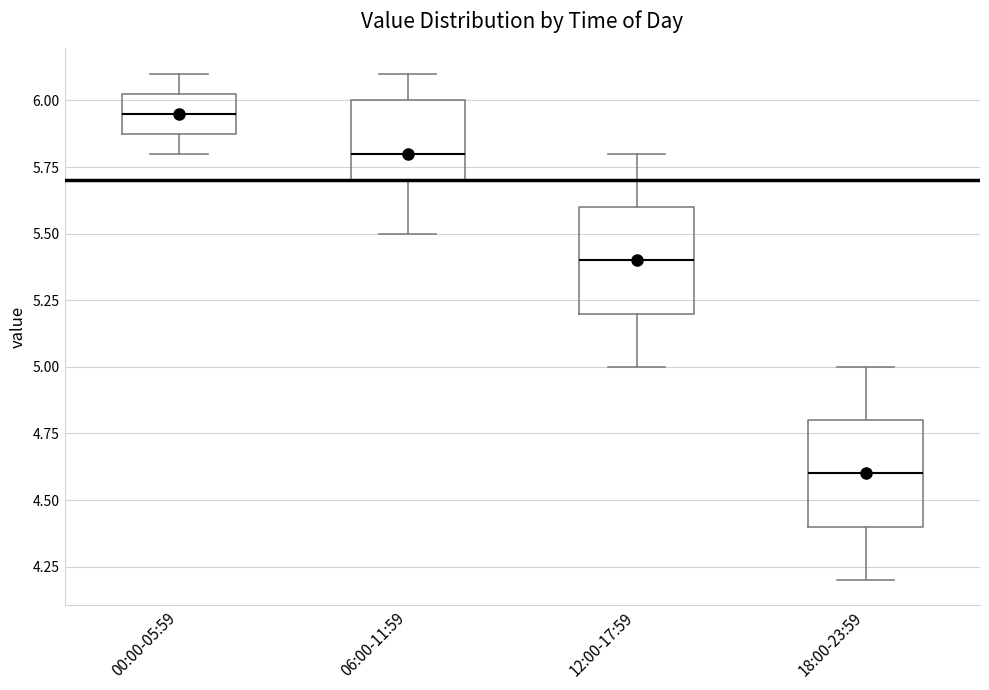

Reading left to right, read every box against the y-axis: the position of its median line, the range the box covers, and the ends of its whiskers. The values are not printed on the chart, so give them approximately, as read against the axis.

00:00-05:59: median 5.95, box 5.90 to 6.05, whiskers 5.80 to 6.10
06:00-11:59: median 5.80, box 5.70 to 6.00, whiskers 5.50 to 6.10
12:00-17:59: median 5.40, box 5.20 to 5.60, whiskers 5.00 to 5.80
18:00-23:59: median 4.60, box 4.40 to 4.80, whiskers 4.20 to 5.00